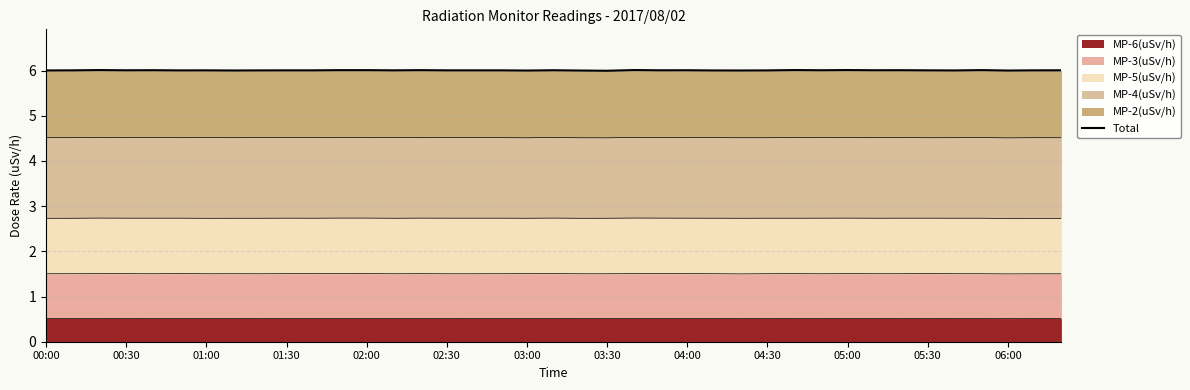

Does the chart have visible grid lines?

Yes